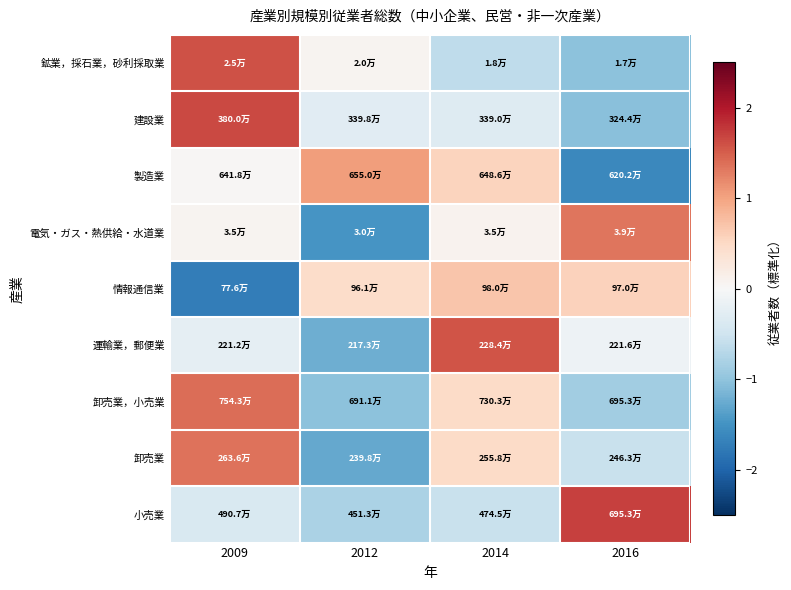

Rank the series at 2009 from highest to lowest value.

建設業, 鉱業，採石業，砂利採取業, 卸売業，小売業, 卸売業, 電気・ガス・熱供給・水道業, 製造業, 運輸業，郵便業, 小売業, 情報通信業